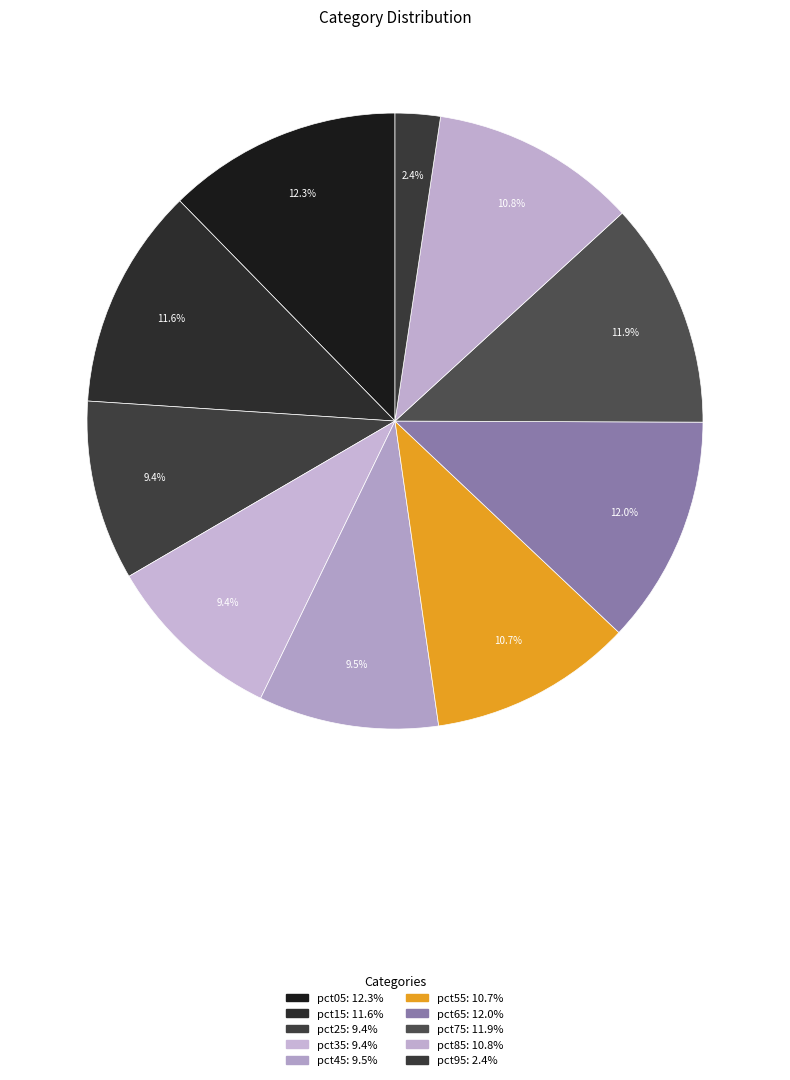

How many segments does this pie chart have?

10